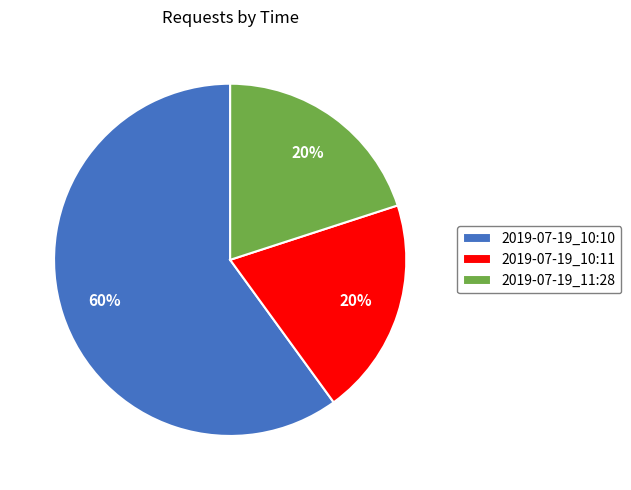

What is the ratio of the value at 2019-07-19_10:11 to the value at 2019-07-19_10:10?

0.3